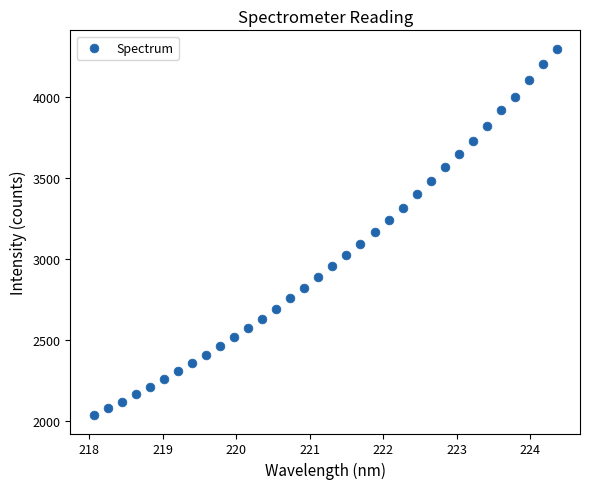

What is the range of Y values (max minus min)?

2260.6